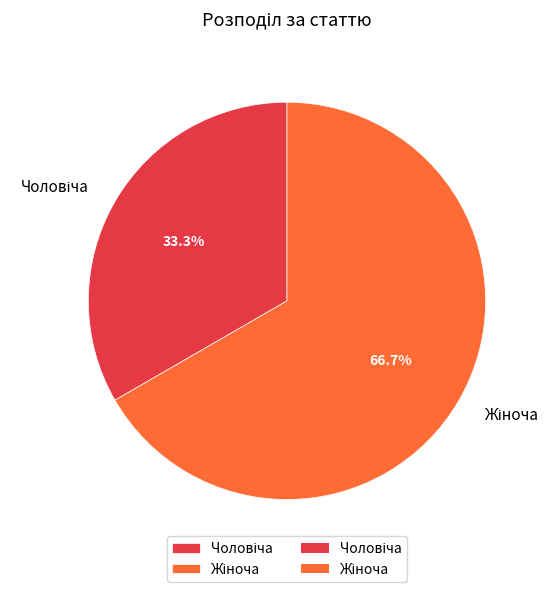

Is there a majority slice in this chart?

Yes